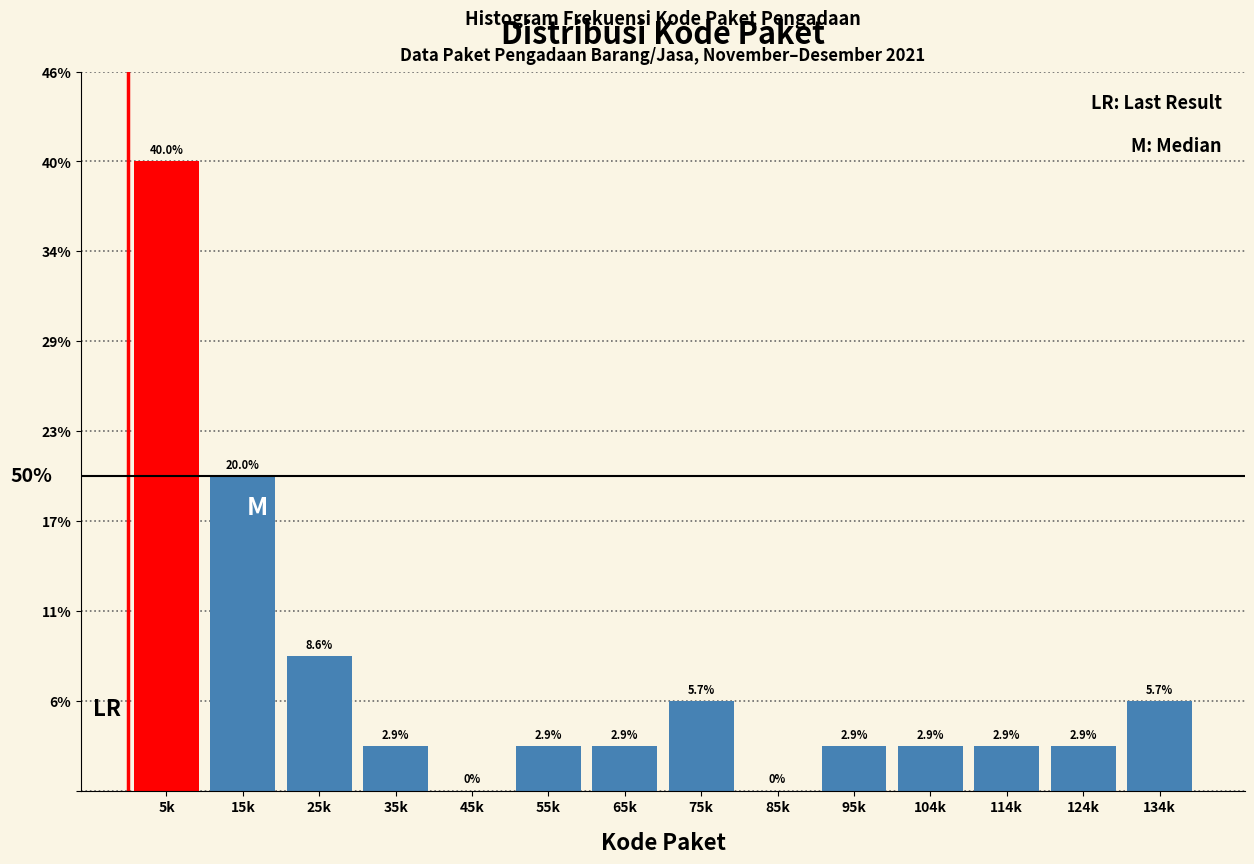

Reading left to right, extract all data points from this chart.

5k=40.0	15k=20.0	25k=8.6	35k=2.9	45k=0.0	55k=2.9	65k=2.9	75k=5.7	85k=0.0	95k=2.9	104k=2.9	114k=2.9	124k=2.9	134k=5.7